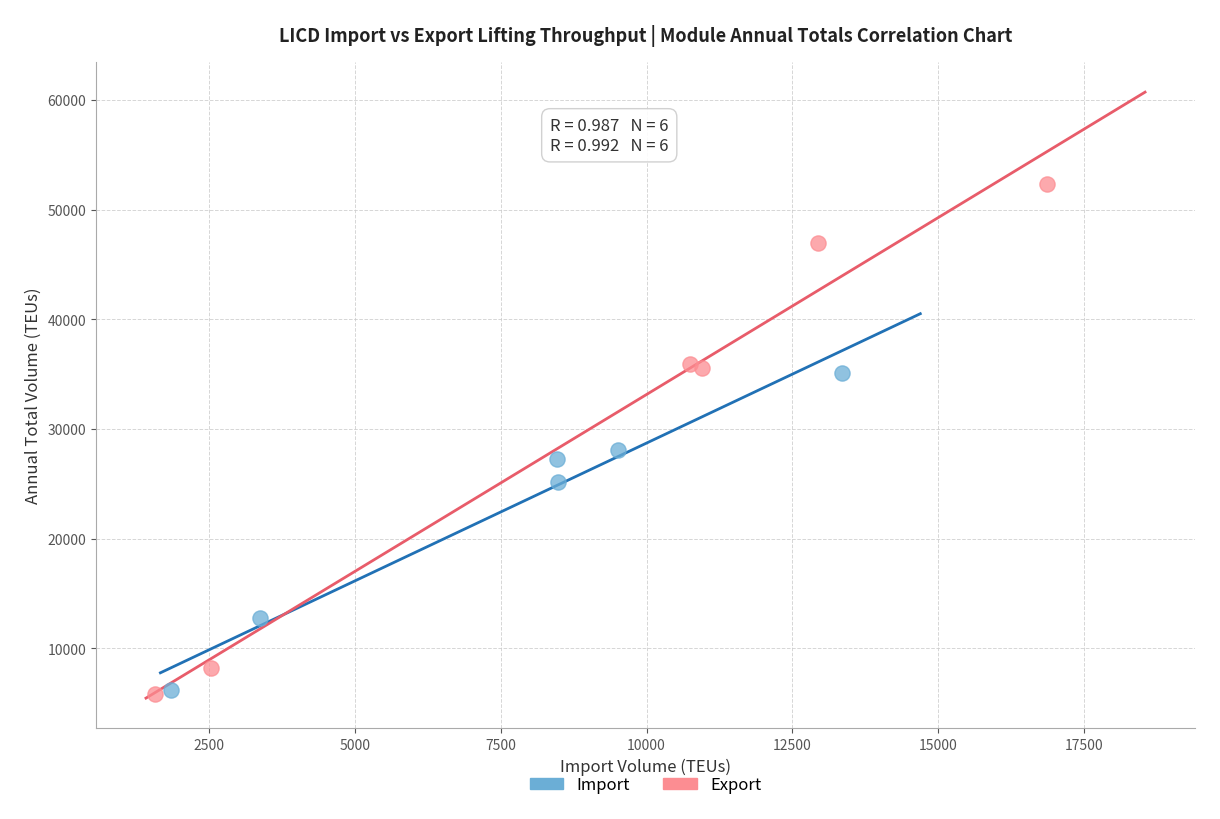

Which series has the largest Y range (max minus min)?

Export